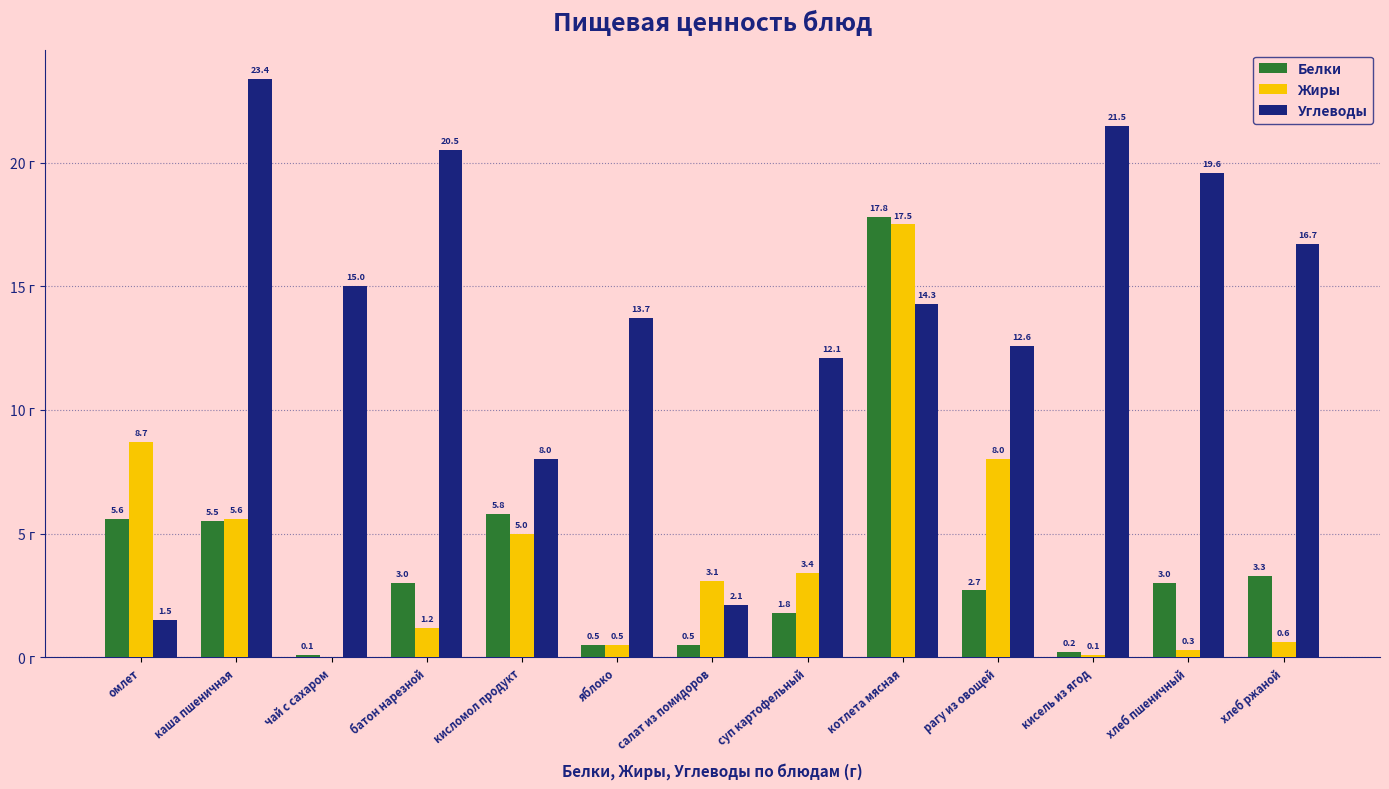

Which category has the highest value across all series?

каша пшеничная